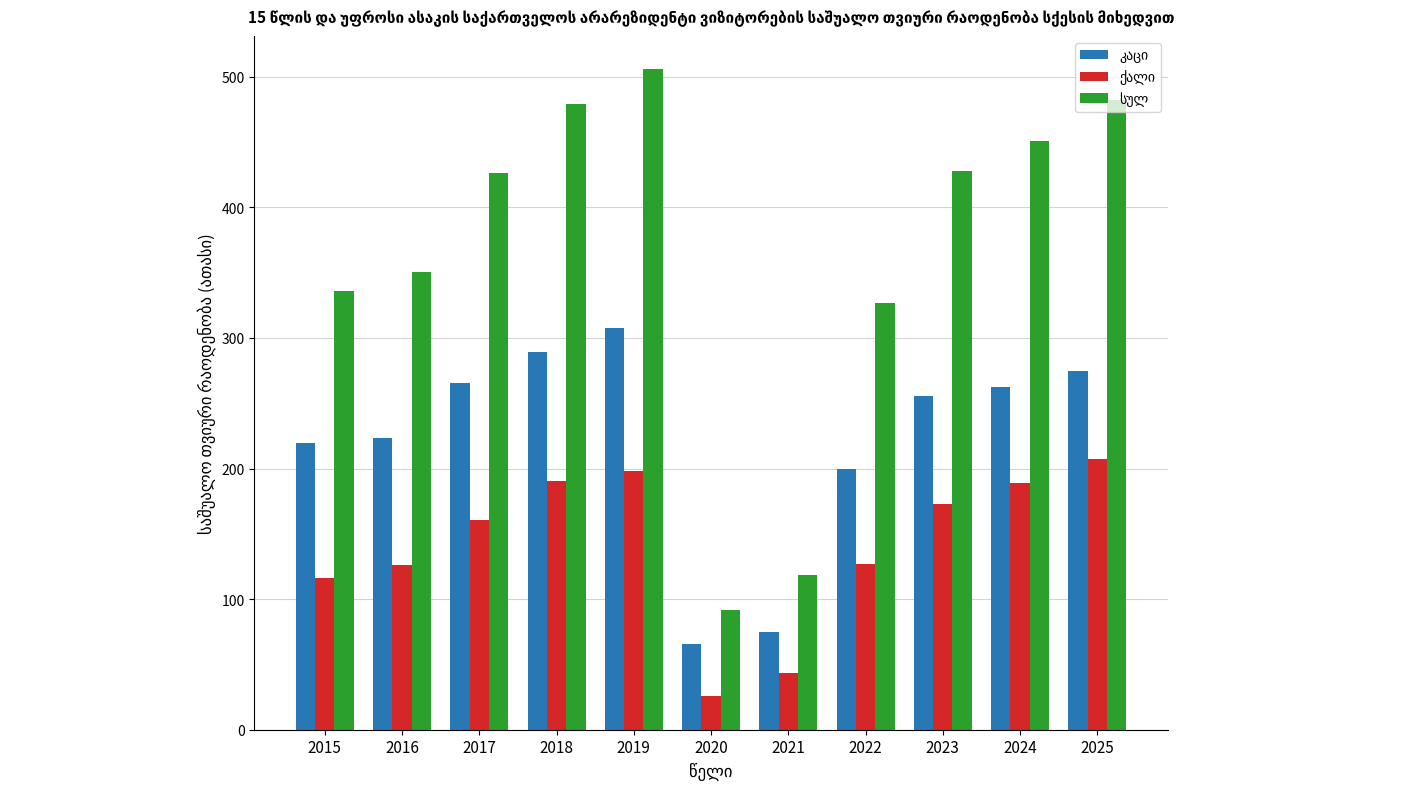

What is the total value across all series at 2022?

654.2